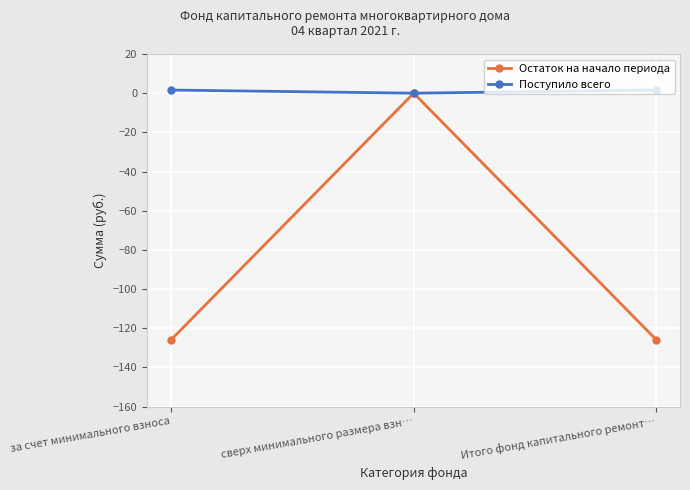

Count the number of categories in the chart.

3